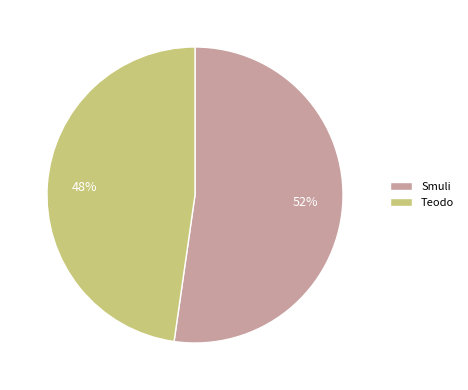

Rank the categories by value from lowest to highest.

Teodo, Smuli